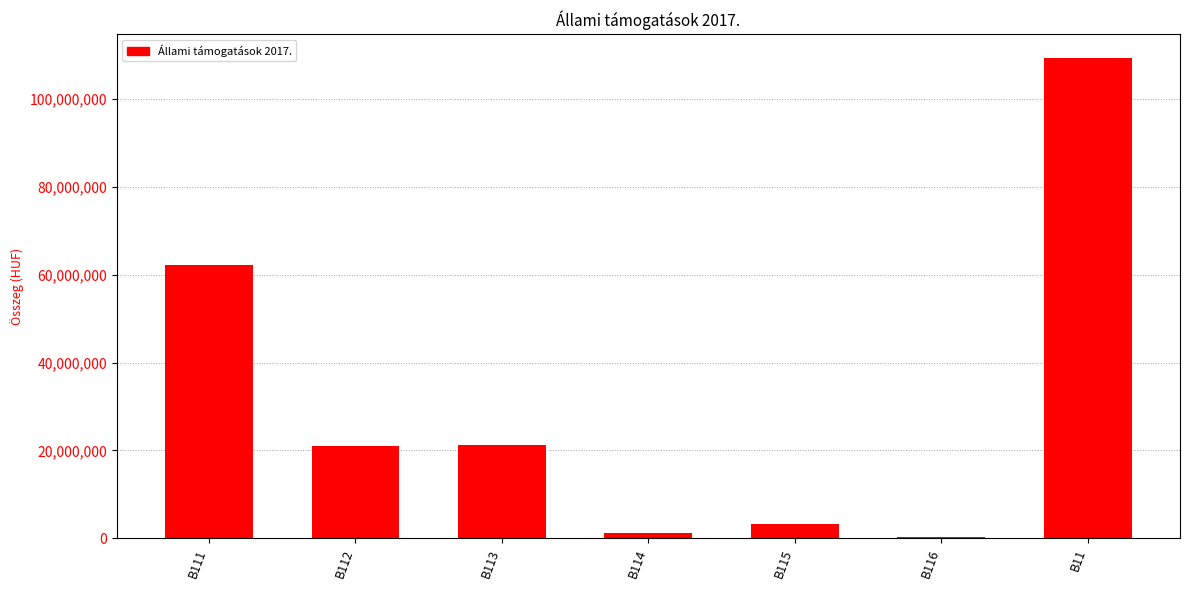

How many data points does each series have?

7